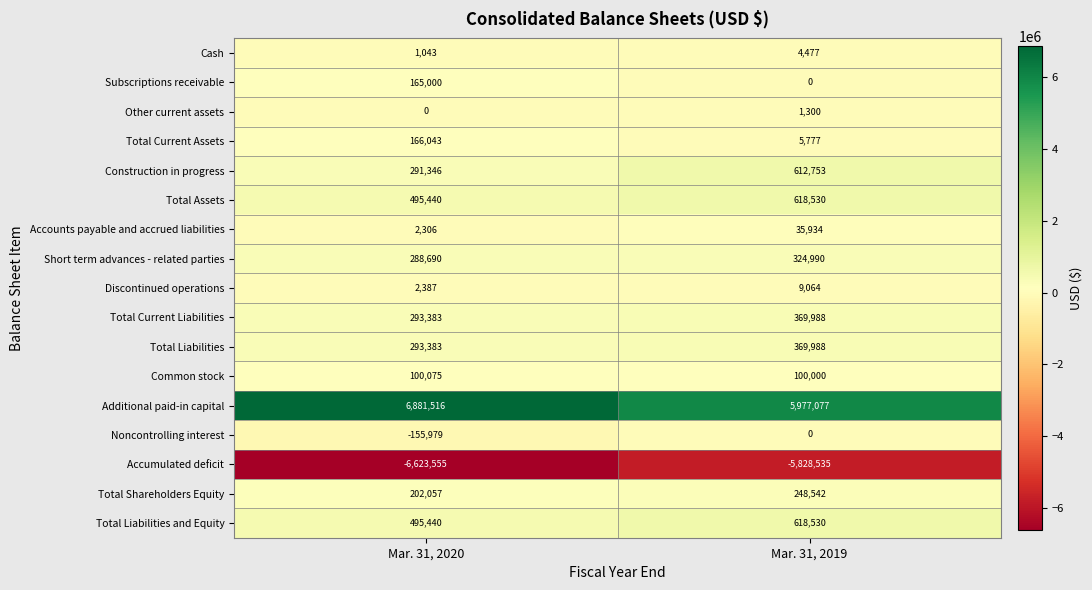

At which category is the sum across all series the highest?

Mar. 31, 2019